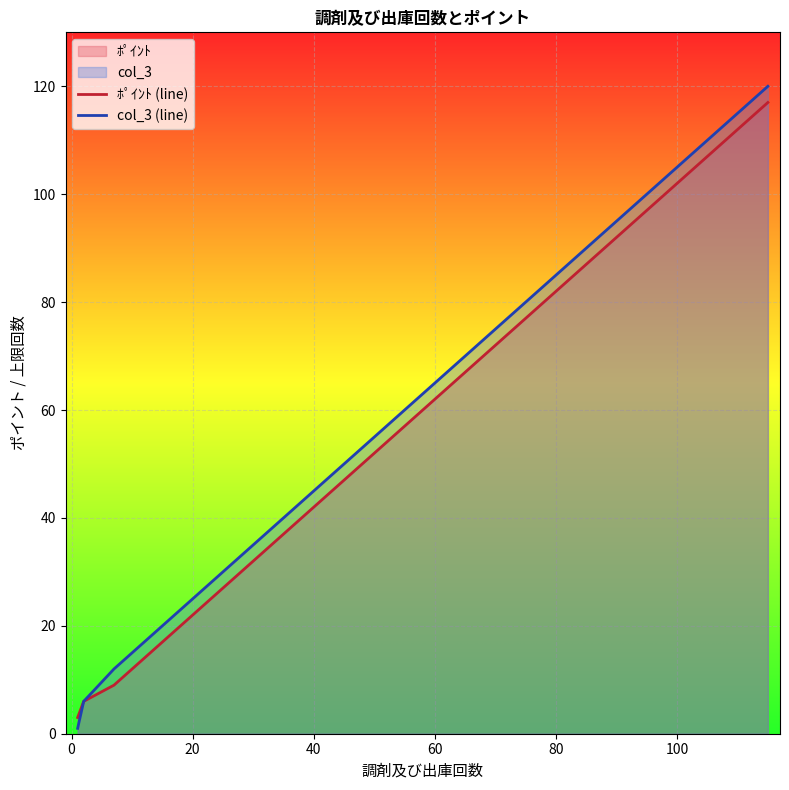

How many data points in ﾎﾟｲﾝﾄ (line) are less than 57?

10